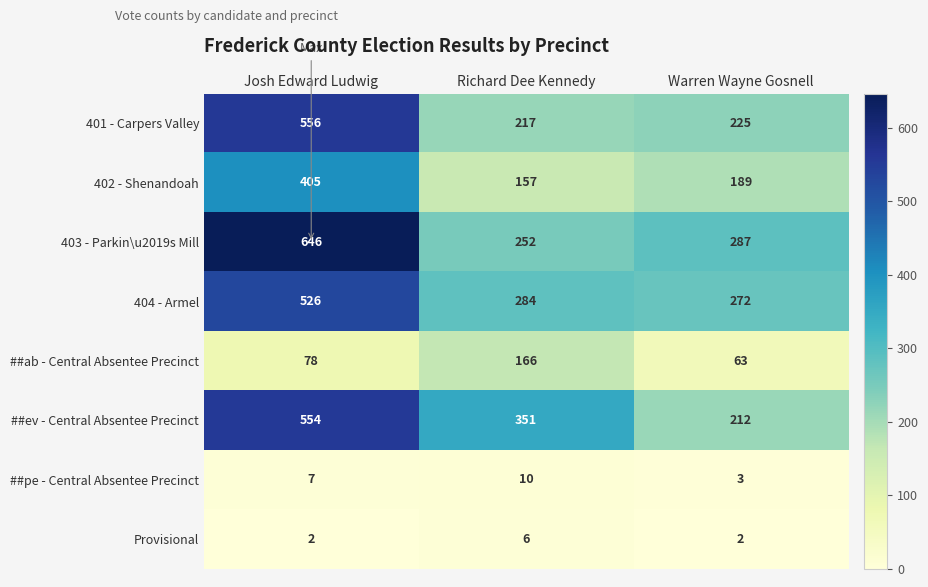

Which series has the largest total across all categories?

403 - Parkin\u2019s Mill